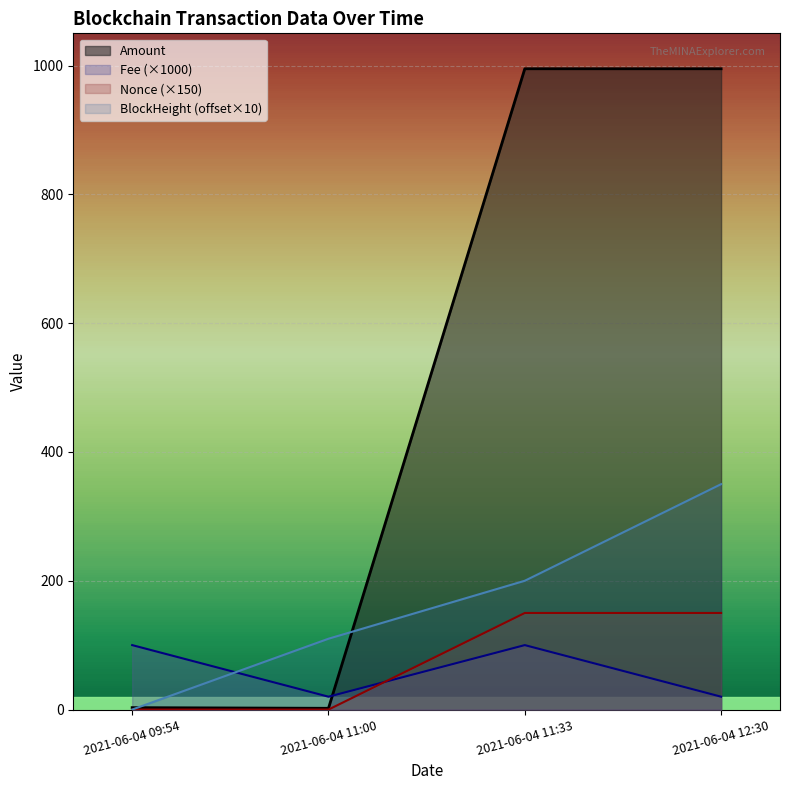

True or false: BlockHeight has a value of 0.0 at 2021-06-04 09:54.

True